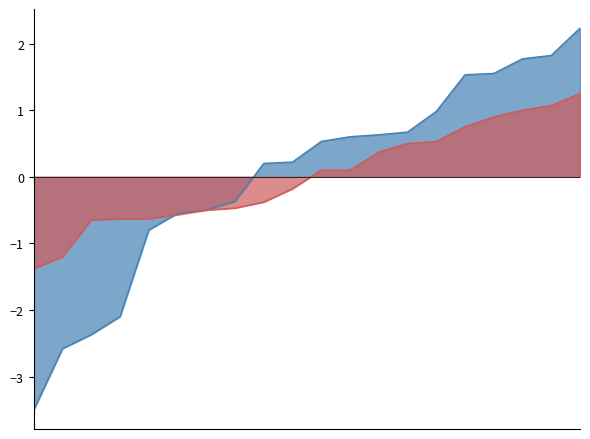

What is the minimum value shown in the chart?

-3.5